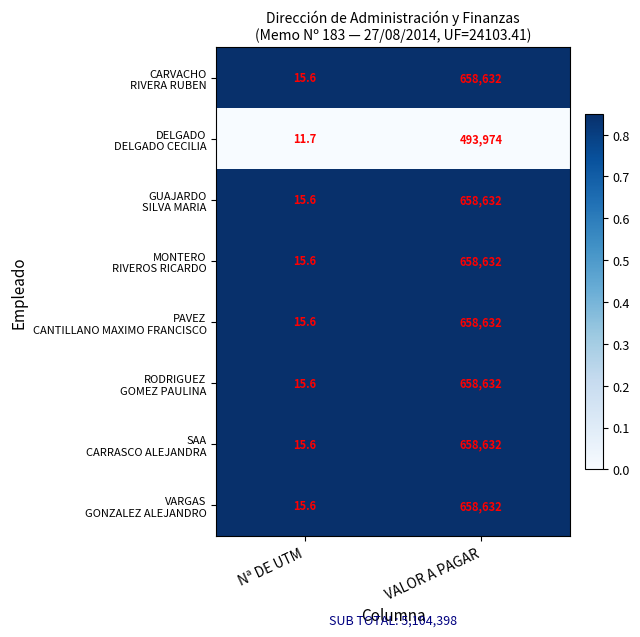

What is the total value across all series at VALOR A PAGAR?

5104398.0